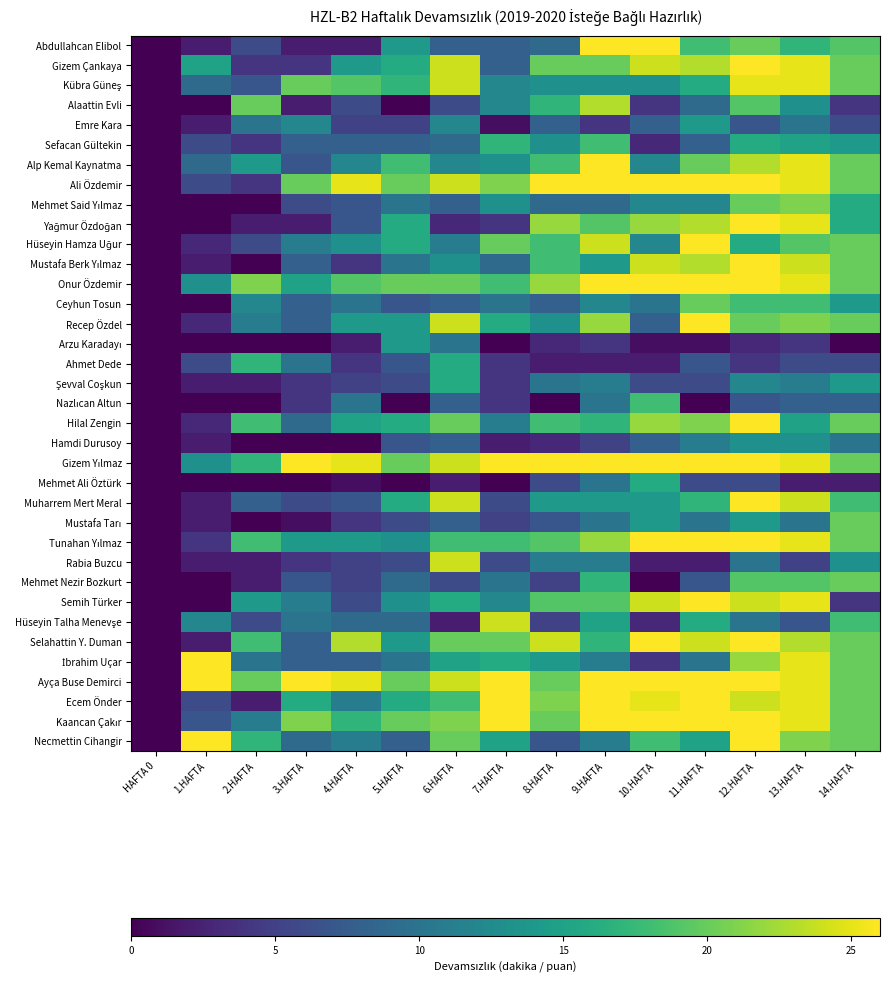

What is the spread (max minus min) of values at 14.HAFTA?

20